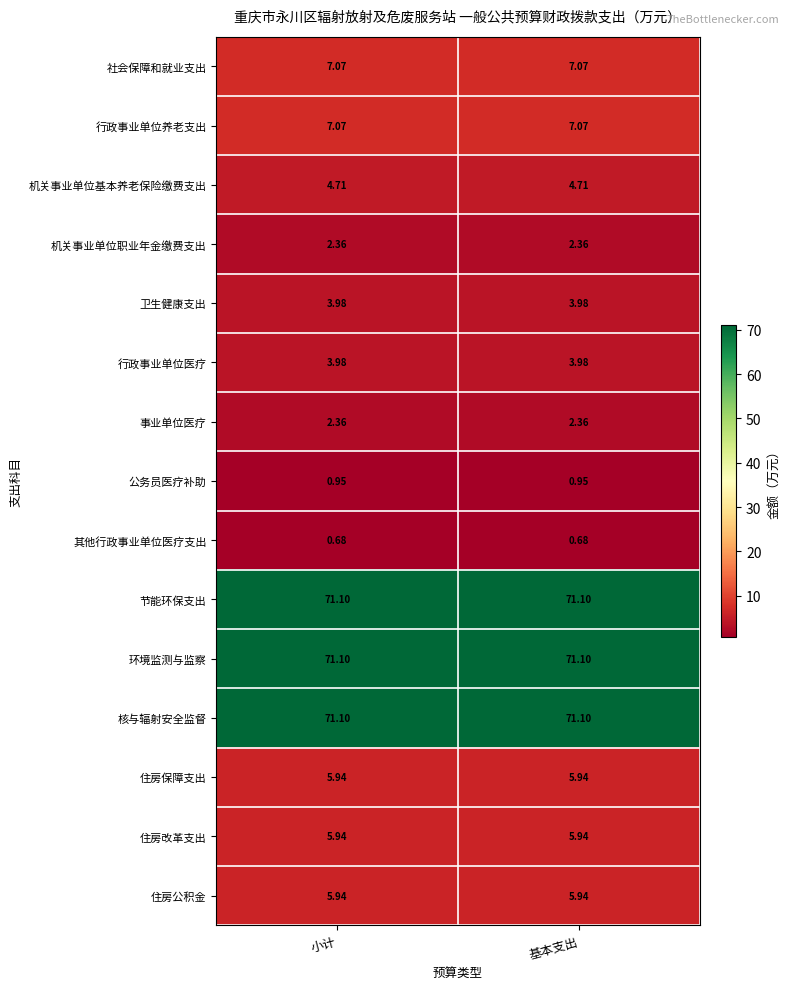

How many data points does each series have?

2